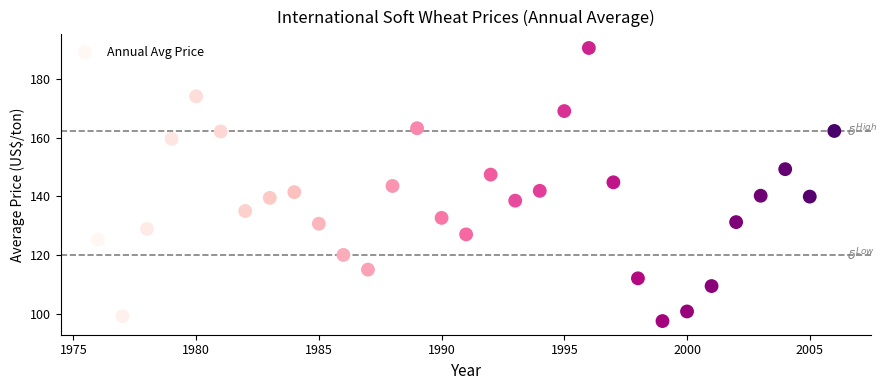

What is the range of Y values (max minus min)?

92.9